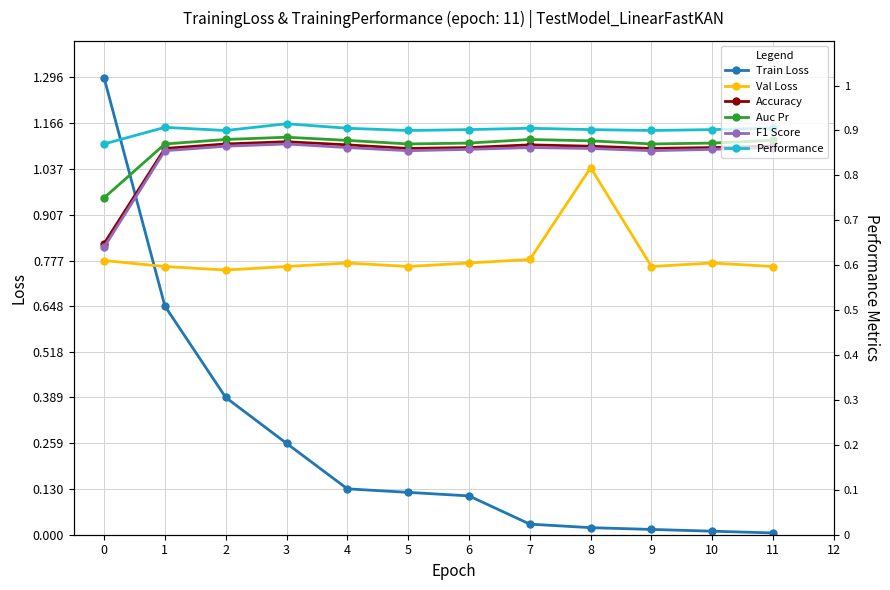

Rank the series at 10 from highest to lowest value.

Performance, Auc Pr, Accuracy, F1 Score, Val Loss, Train Loss